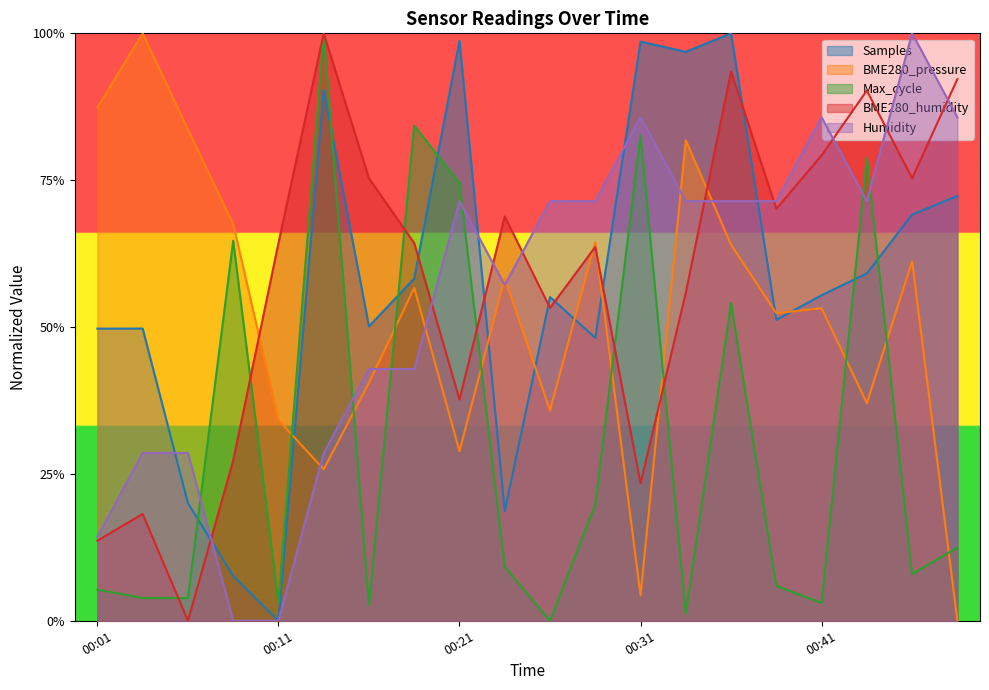

True or false: Samples has more than 0 points higher than both neighbors.

True